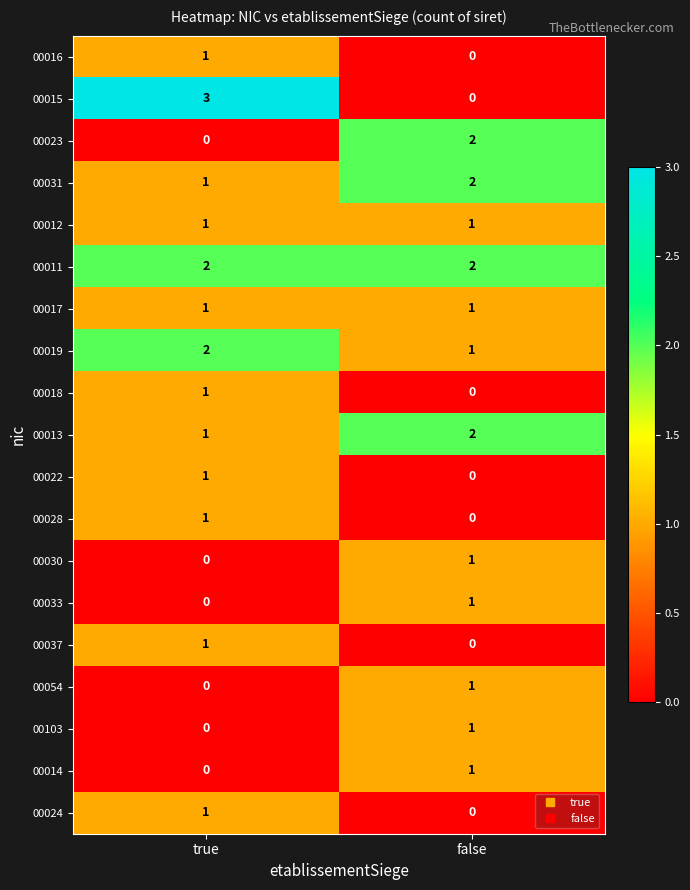

How many data points does each series have?

2